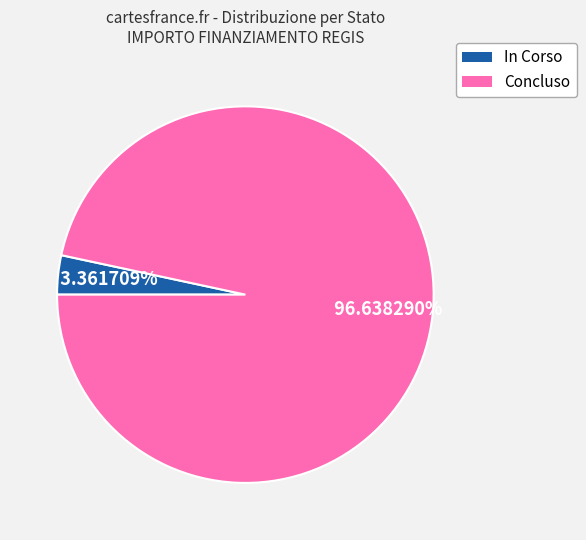

Is there a majority slice in this chart?

Yes